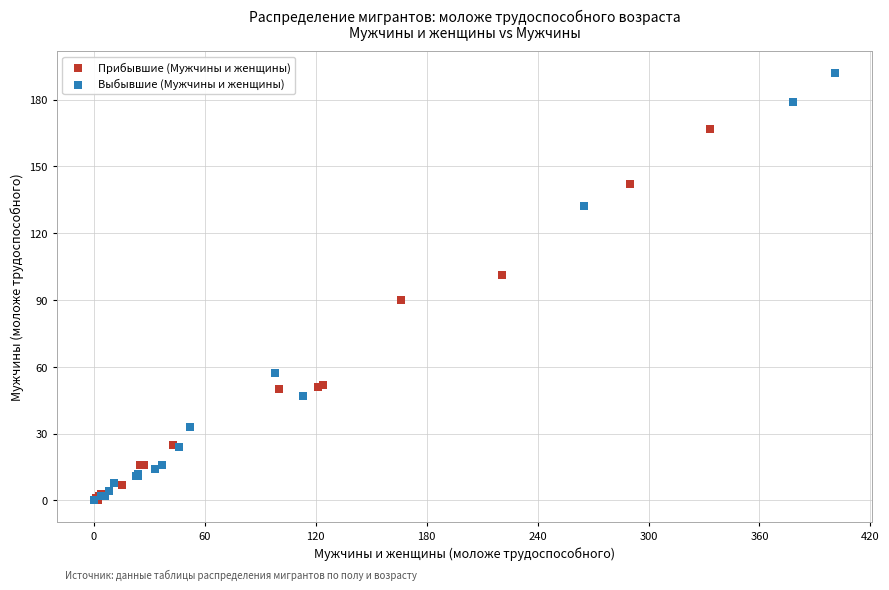

Which series reaches the maximum Y coordinate?

Выбывшие (Мужчины и женщины)